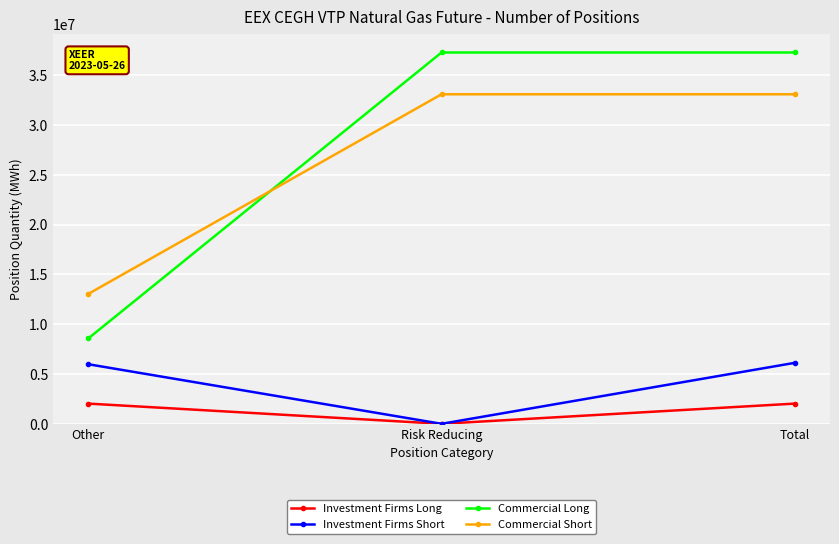

Is this an area chart (filled region under the line)?

No